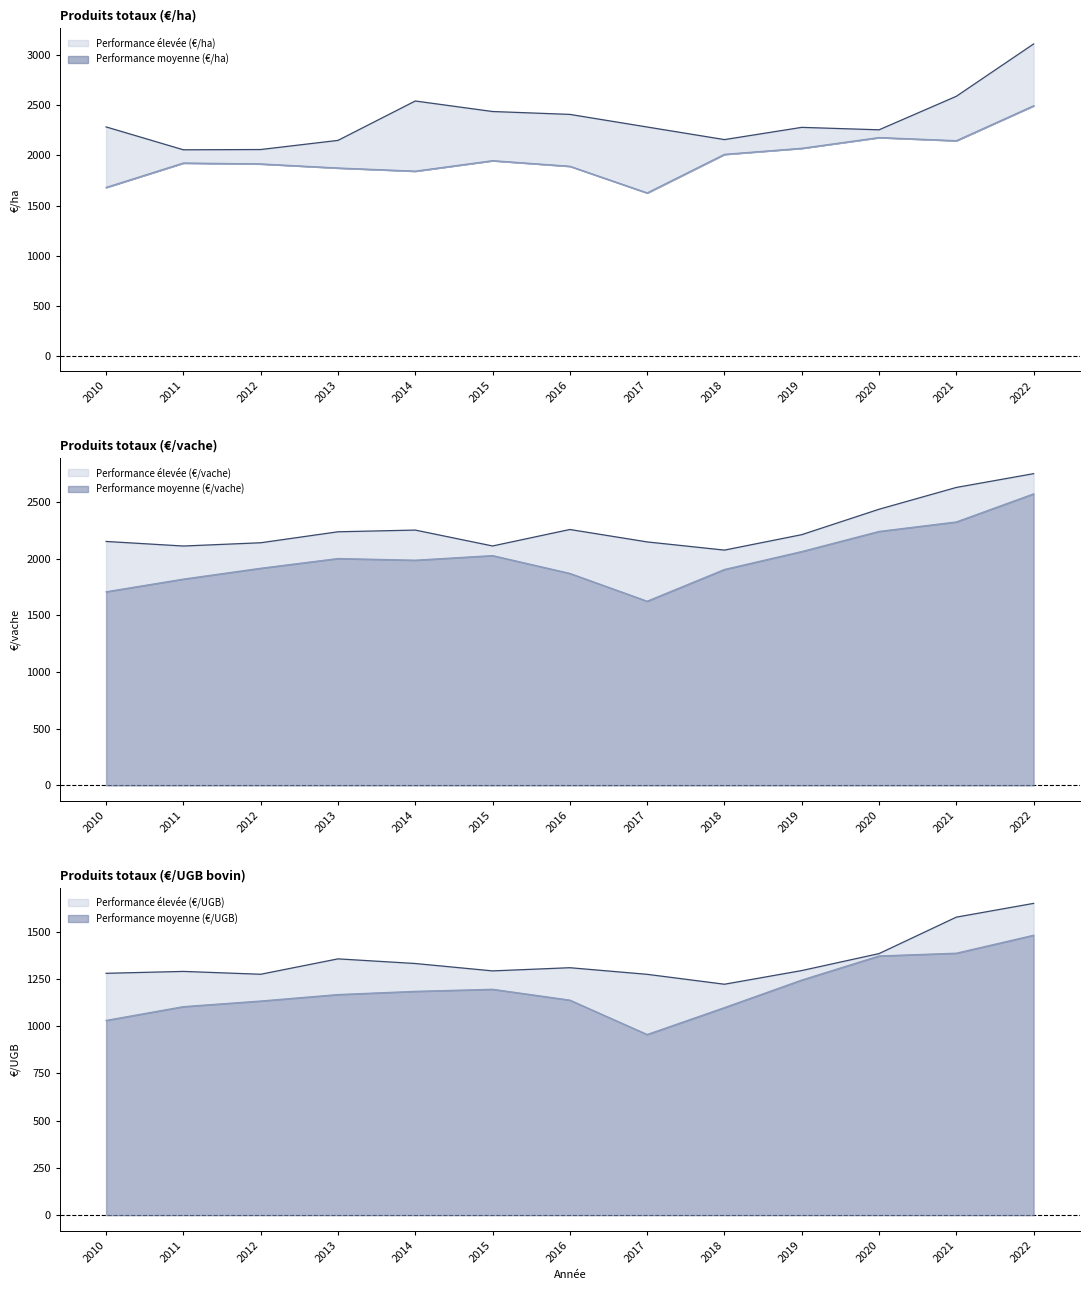

List the series in order of their peak value, lowest first.

Performance moyenne (€/UGB), Performance élevée (€/UGB), Performance moyenne (€/ha), Performance moyenne (€/vache), Performance élevée (€/vache), Performance élevée (€/ha)